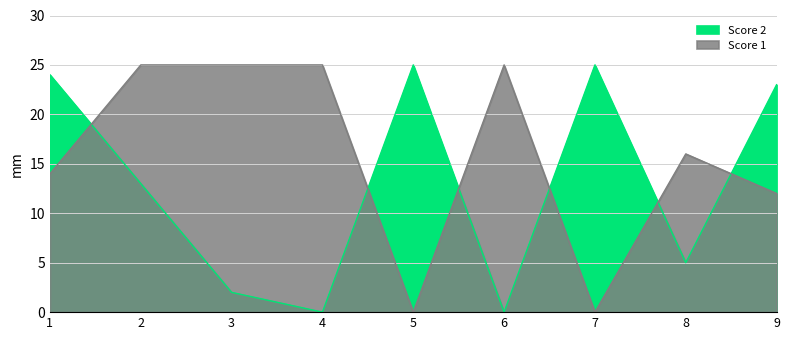

Reading left to right, extract all data points from this chart.

Score 2: 24	13	2	0	25	0	25	5	23
Score 1: 14	25	25	25	0	25	0	16	12